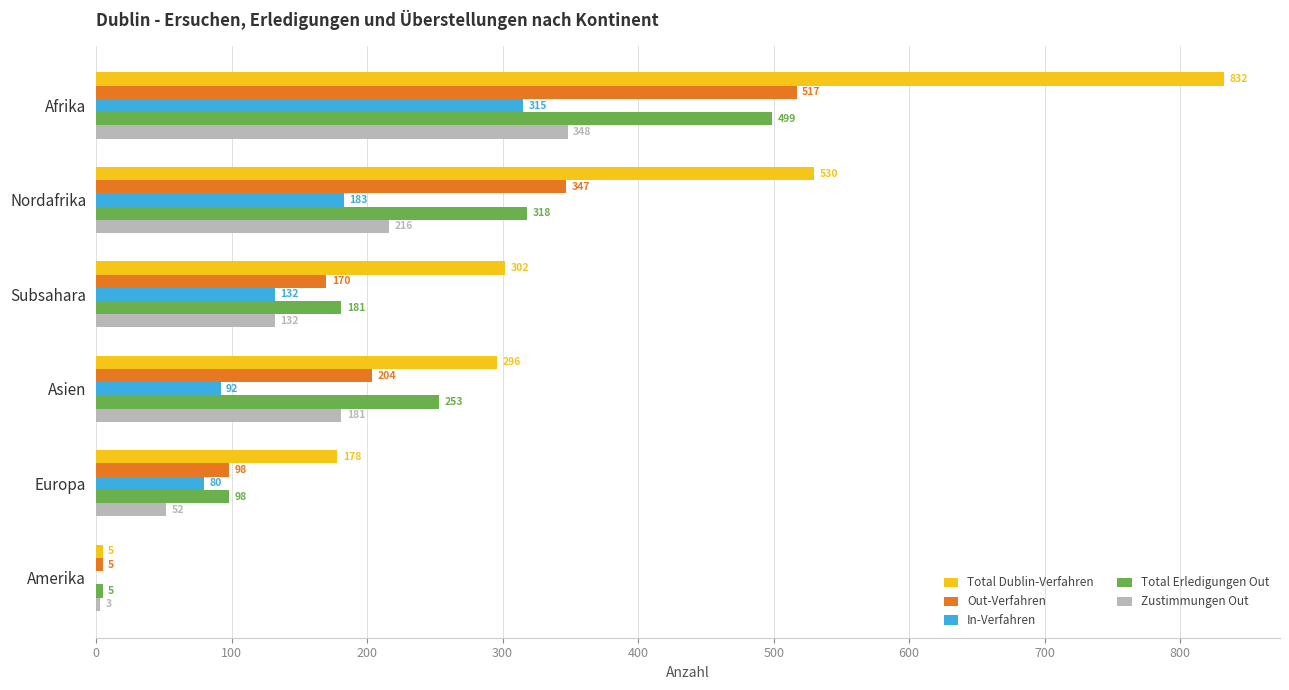

Is the value of Zustimmungen Out at Amerika greater than the value of In-Verfahren at Asien?

No